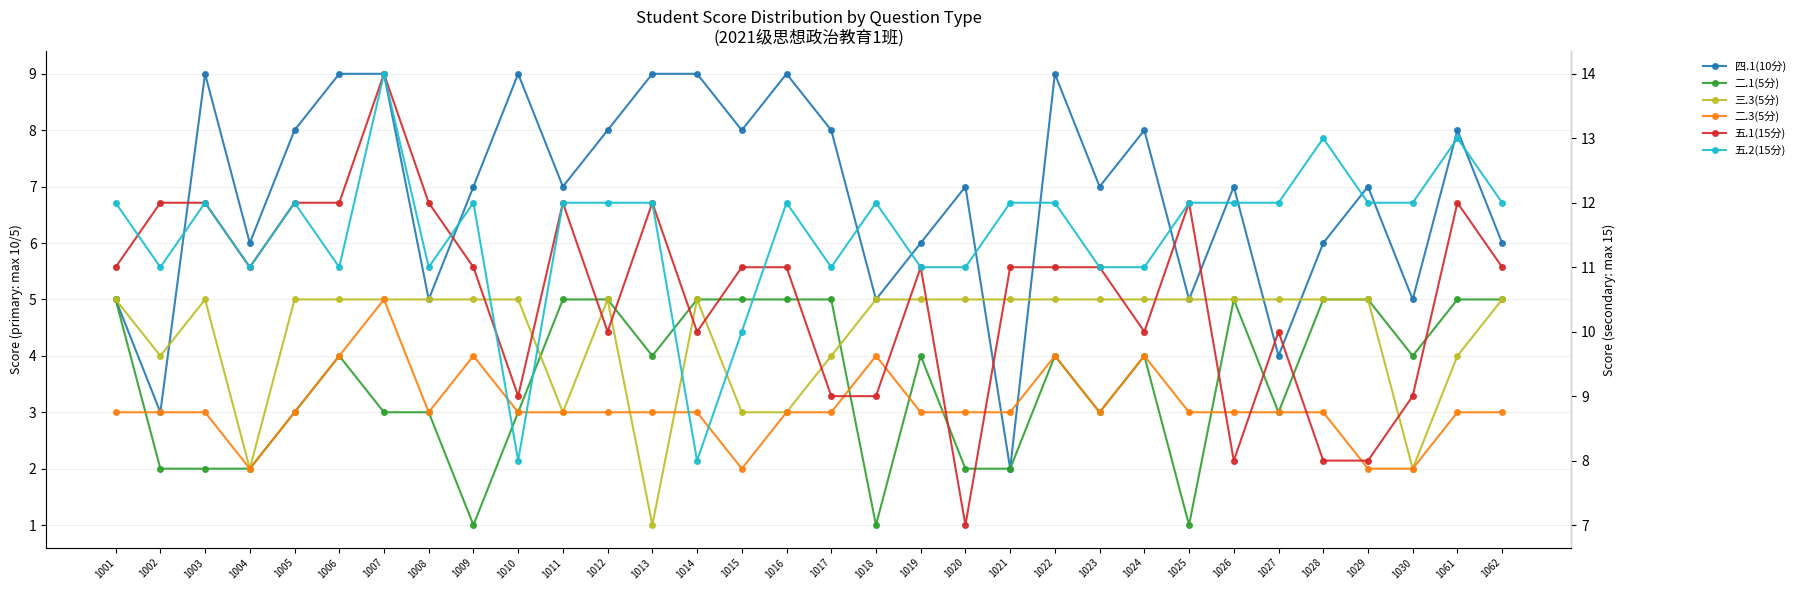

How many values in the 二.1(5分) series are below 4?

14